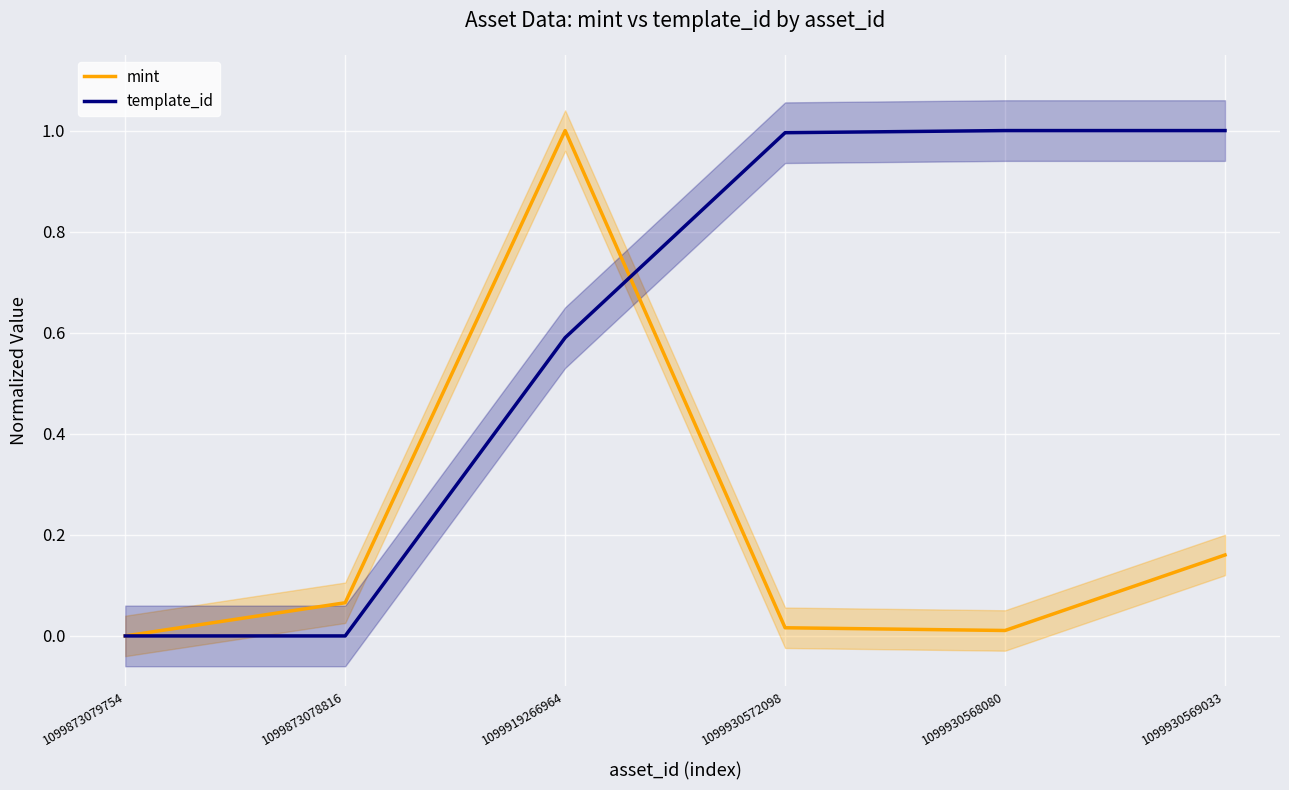

Where do mint and template_id first cross each other?

1099919266964 and 1099930572098